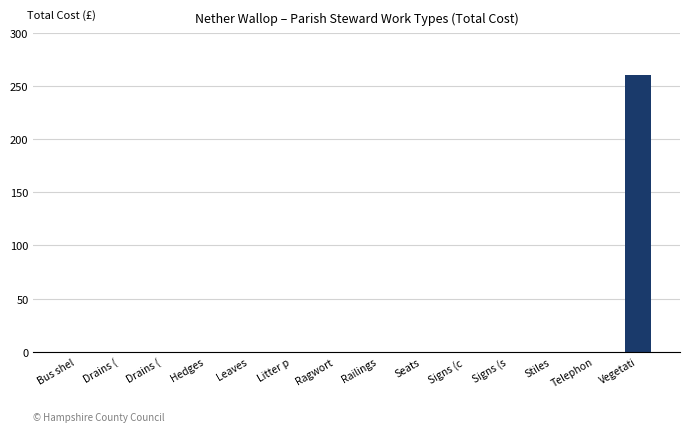

True or false: the data shows 155 at Drains (.

False